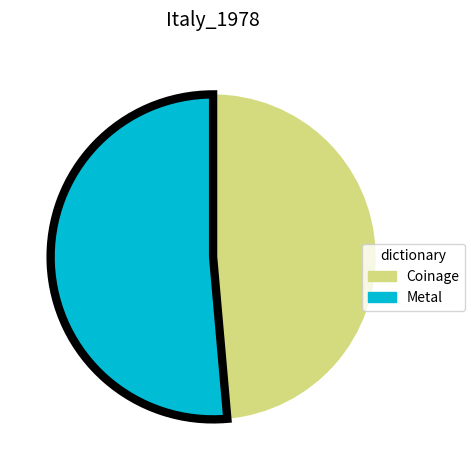

The Metal slice represents 51% of the pie. True or false?

True